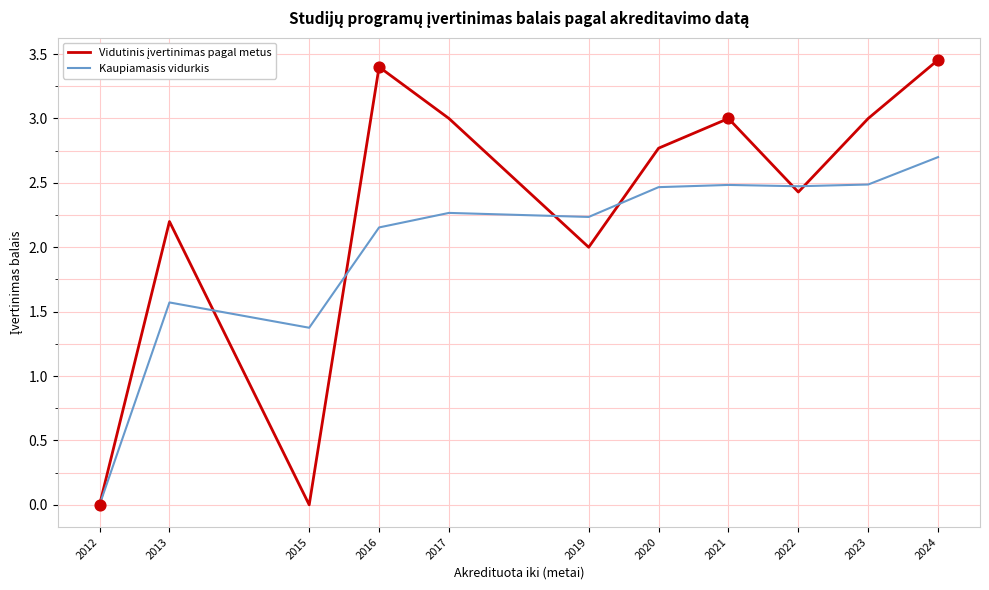

What is the spread (max minus min) of values at 2023?

0.5